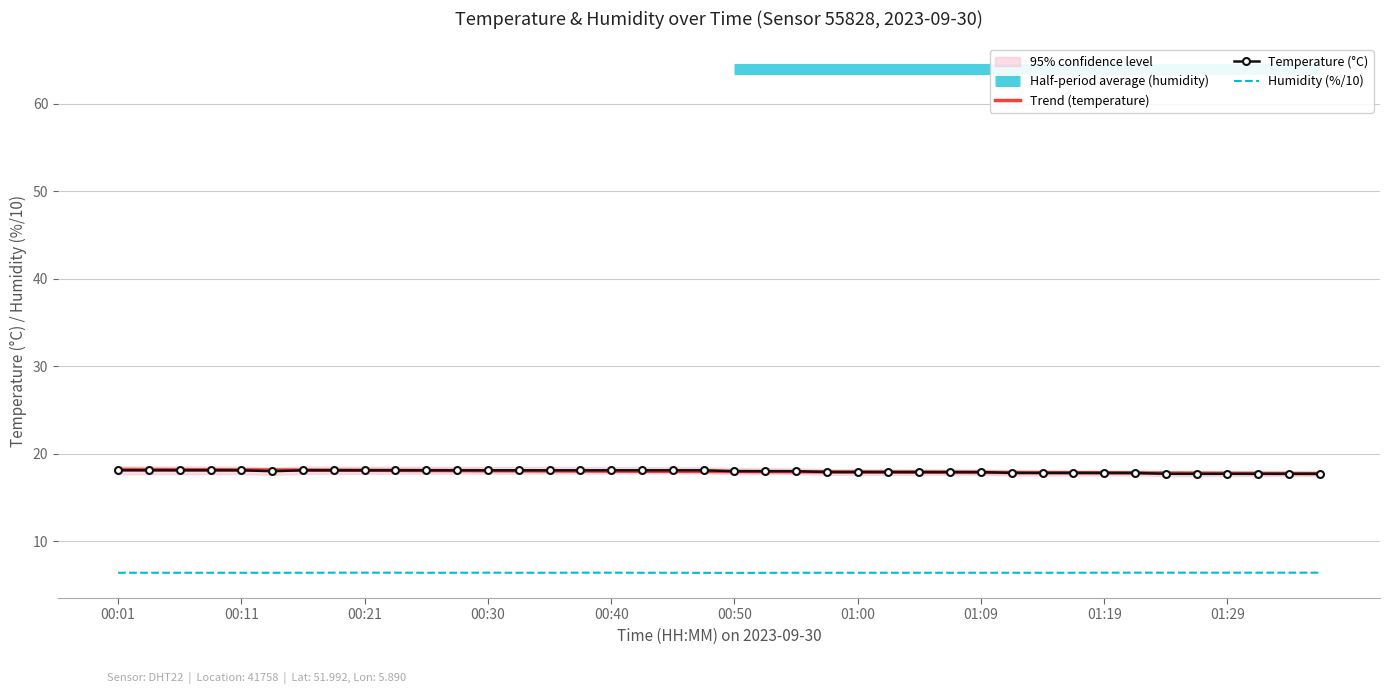

Which series ends up on top after the final intersection of Trend (temperature) and Temperature (°C)?

Trend (temperature)